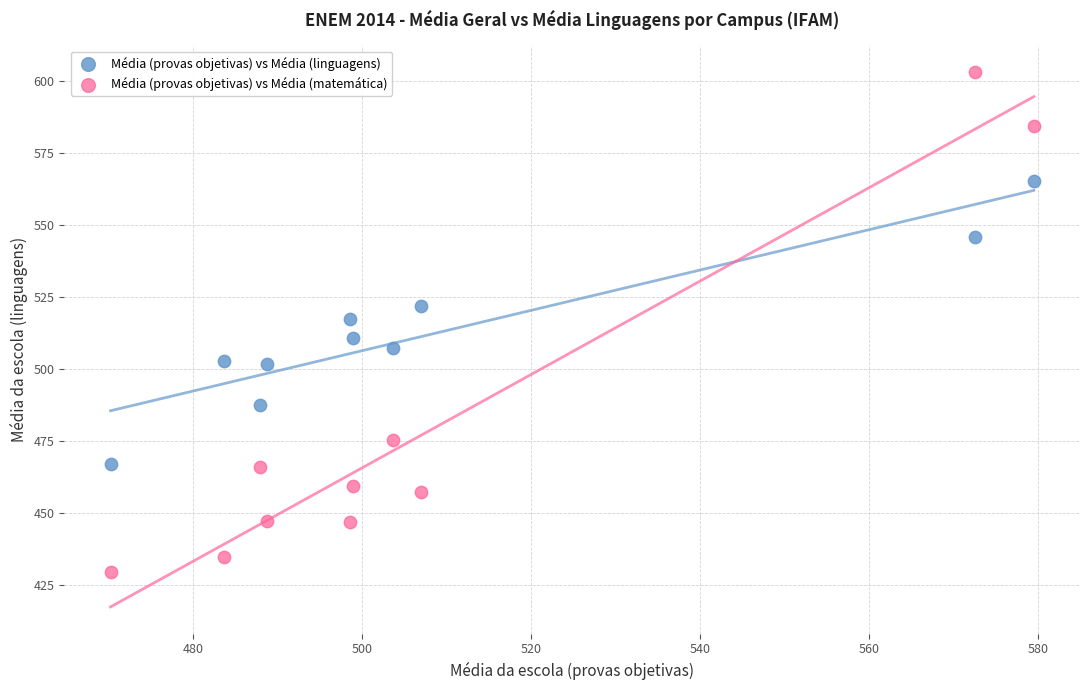

Across all data points, what is the range of X values (max minus min)?

109.2